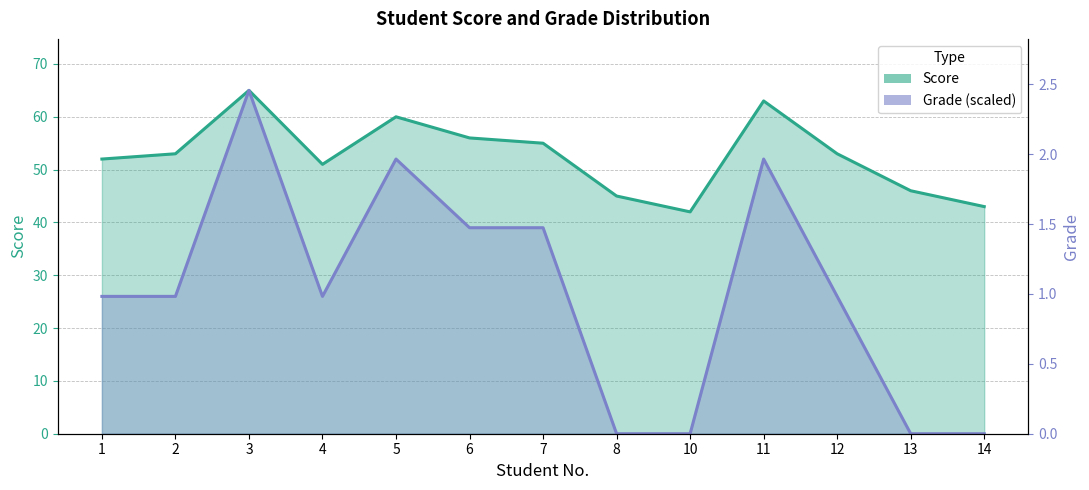

Reading right to left, transcribe all the data shown in this chart.

Score: 43	46	53	63	42	45	55	56	60	51	65	53	52
Grade: 0	0	26	52	0	0	39	39	52	26	65	26	26